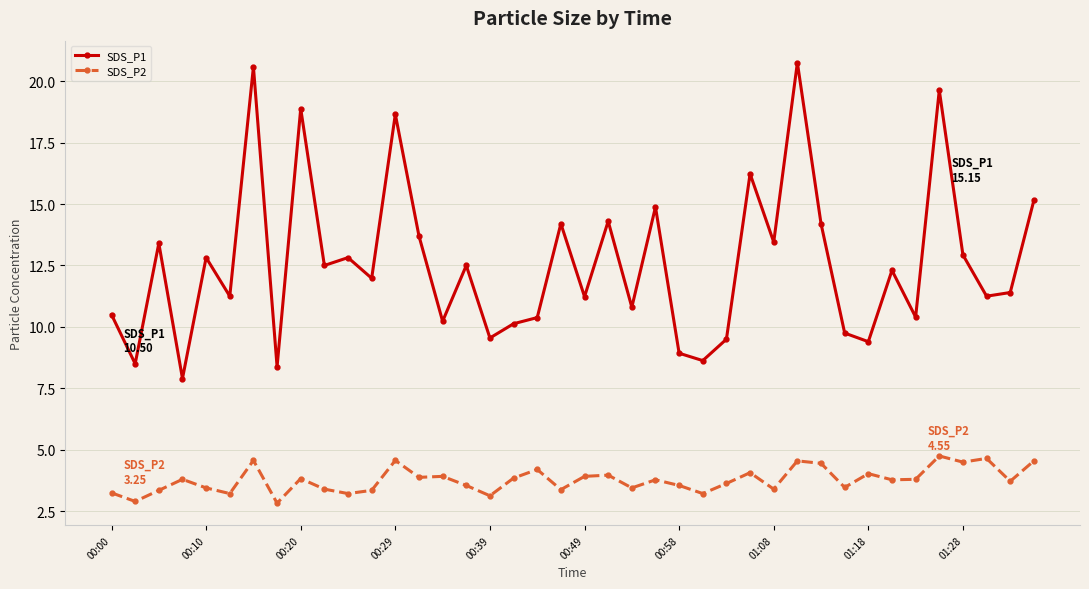

What is the difference between the second highest and minimum values in the SDS_P1 series?

12.7